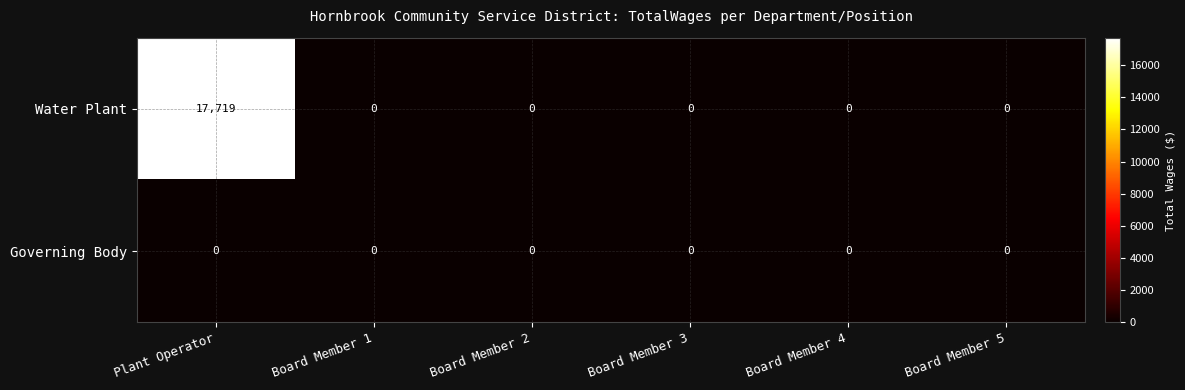

Reading right to left, extract all data points from this chart.

Water Plant: 0	0	0	0	0	17719
Governing Body: 0	0	0	0	0	0